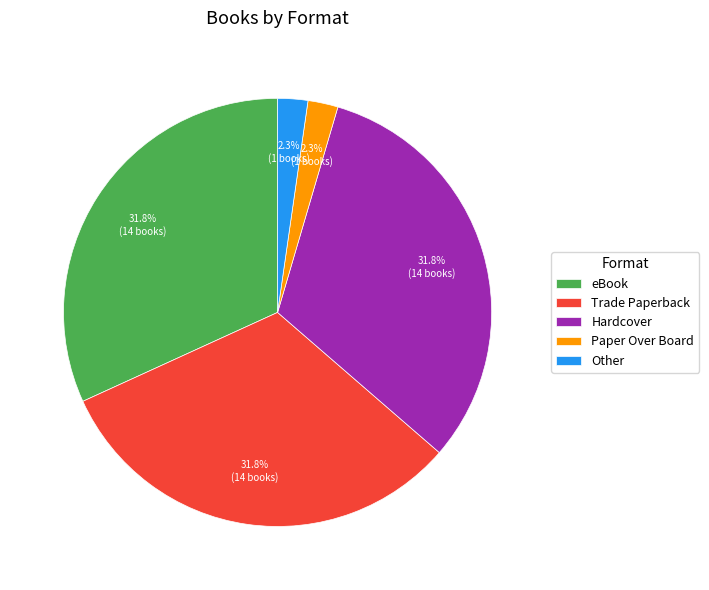

True or false: Hardcover accounts for 40% of the total.

False